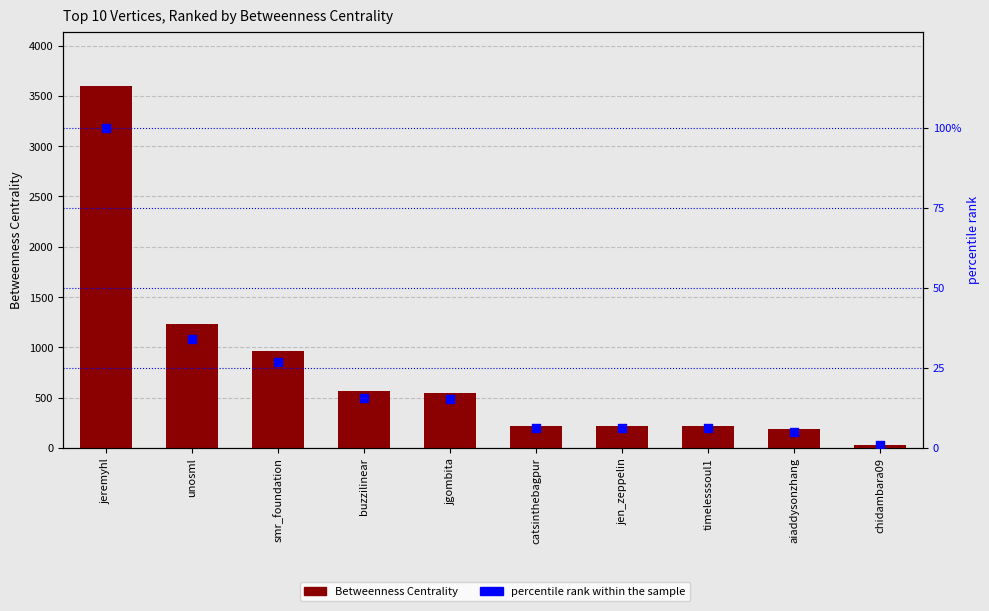

At which category is the sum across all series the highest?

jeremyhl